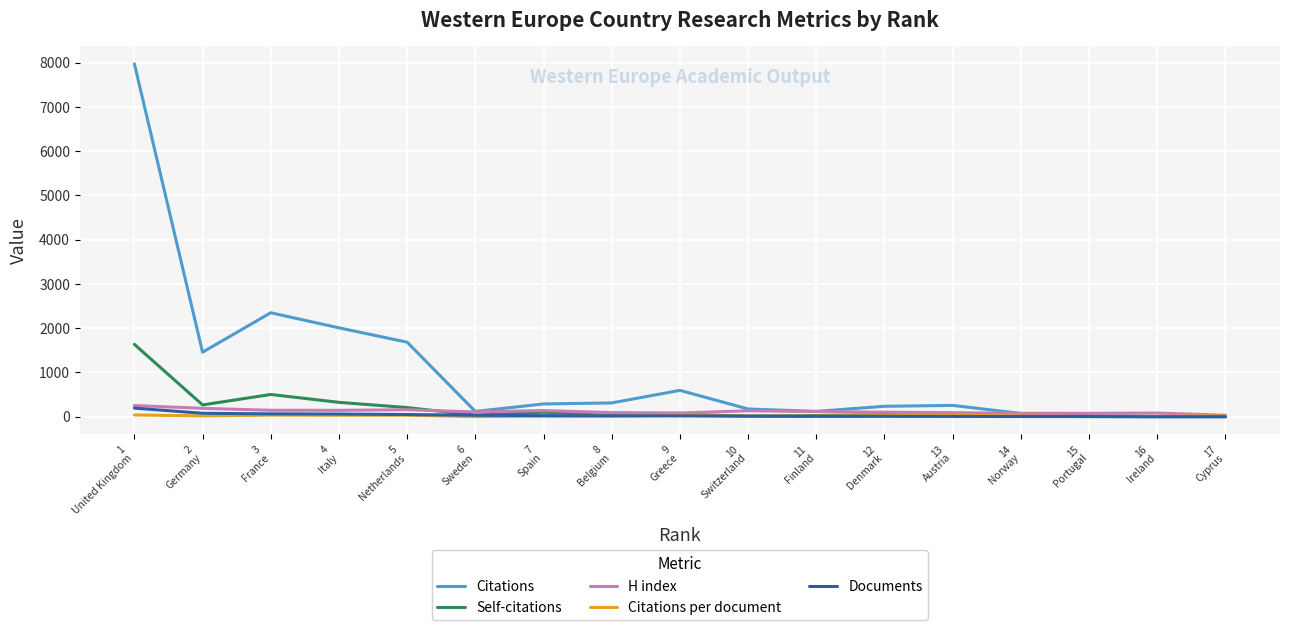

Which series has the widest spread of values?

Citations